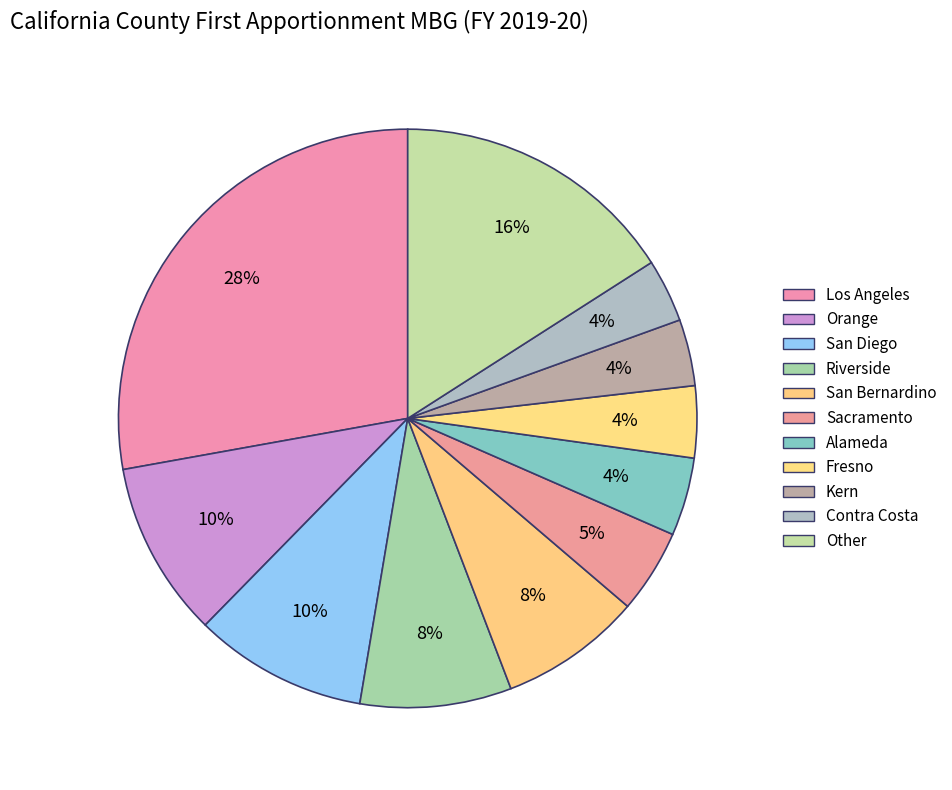

To the nearest percent, what portion does Alameda represent?

4%